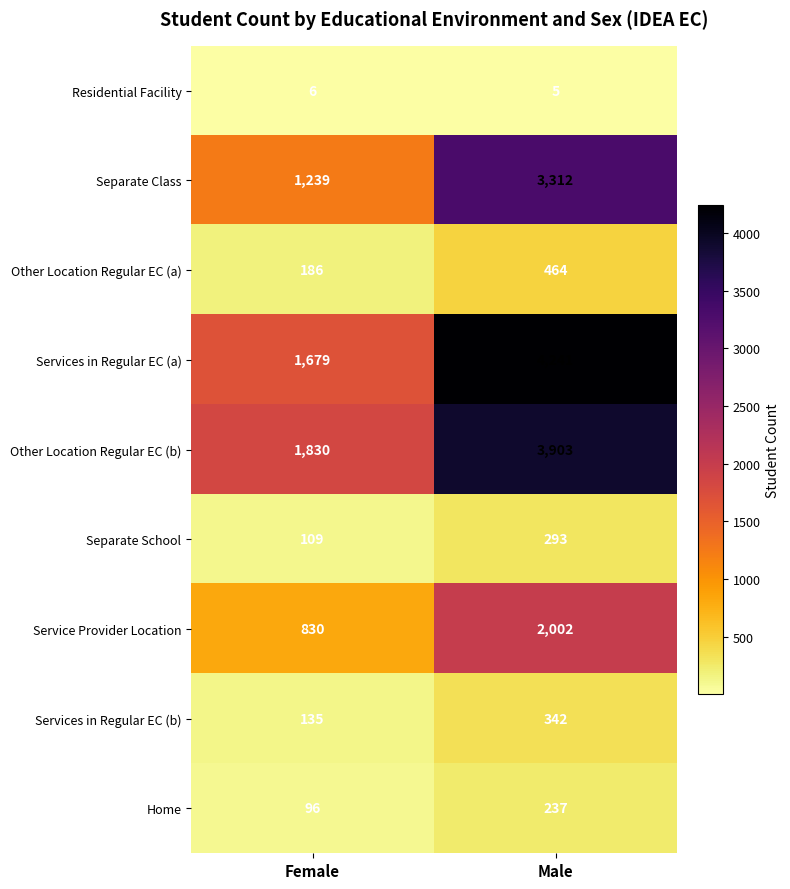

At which category is the sum across all series the highest?

Male